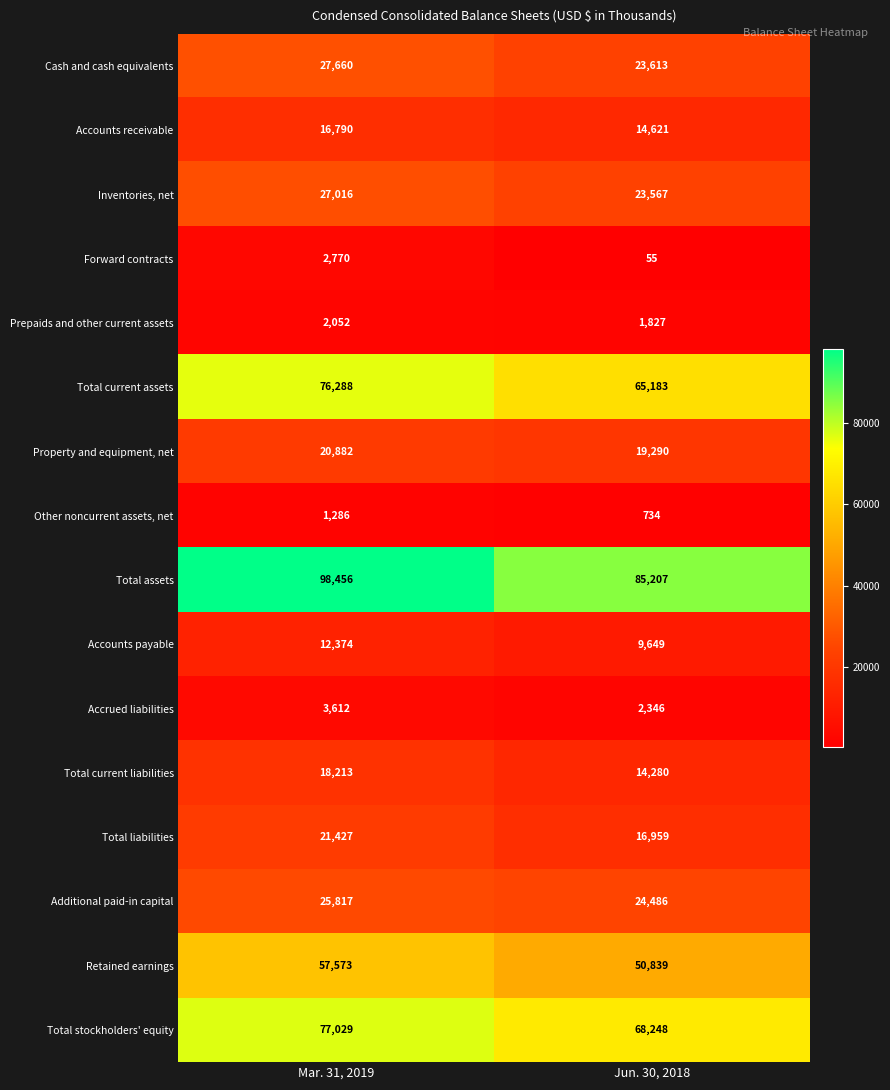

At which label does Additional paid-in capital reach its peak?

Mar. 31, 2019